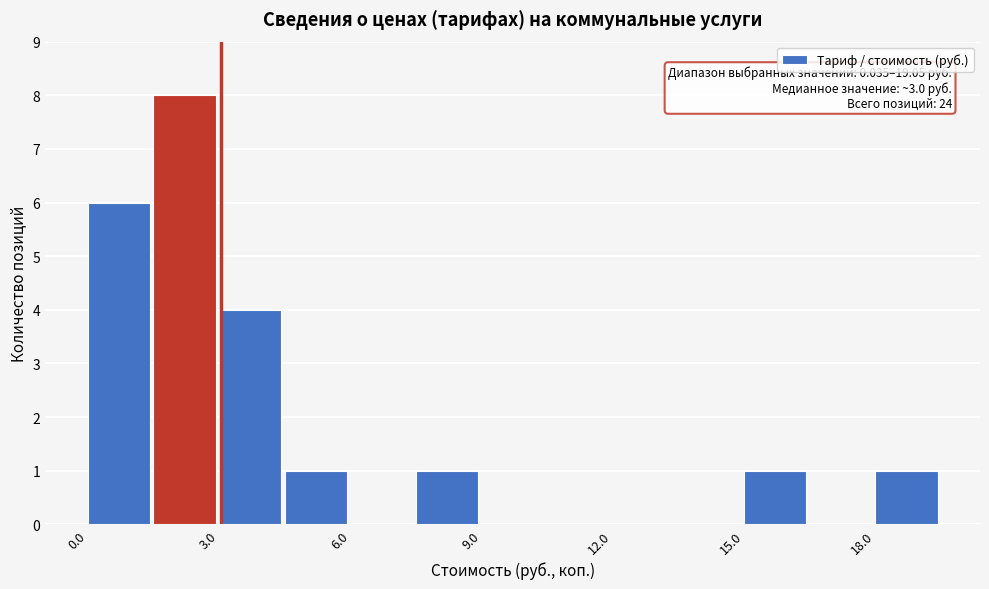

Around what value on the x-axis is the tallest bar? Give the approximate position of its centre, as read against the axis.

2.0